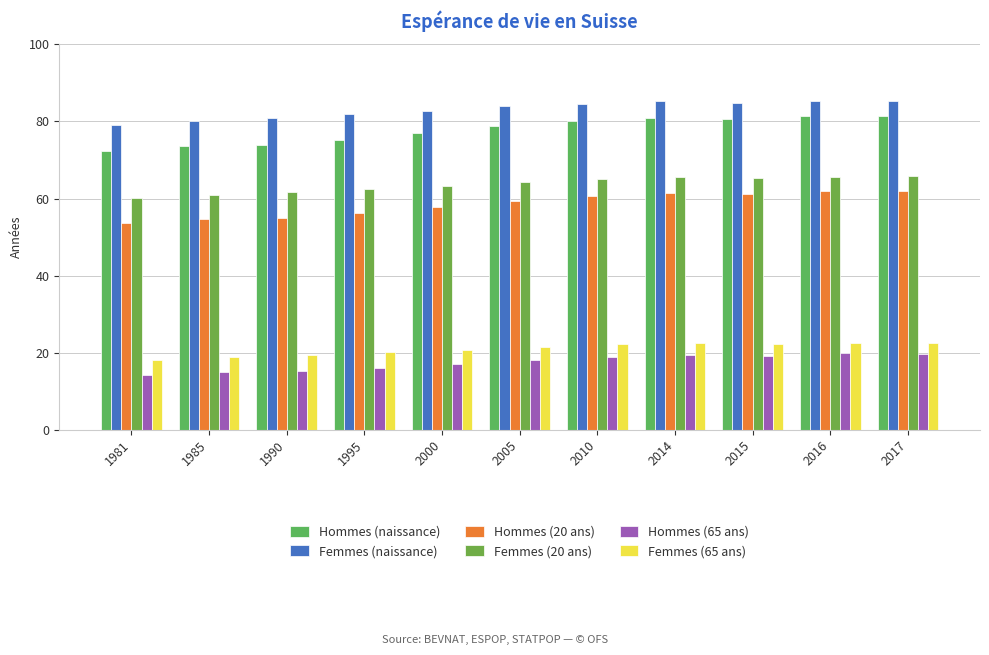

What is the difference between the maximum and minimum values in the Femmes (20 ans) series?

5.7